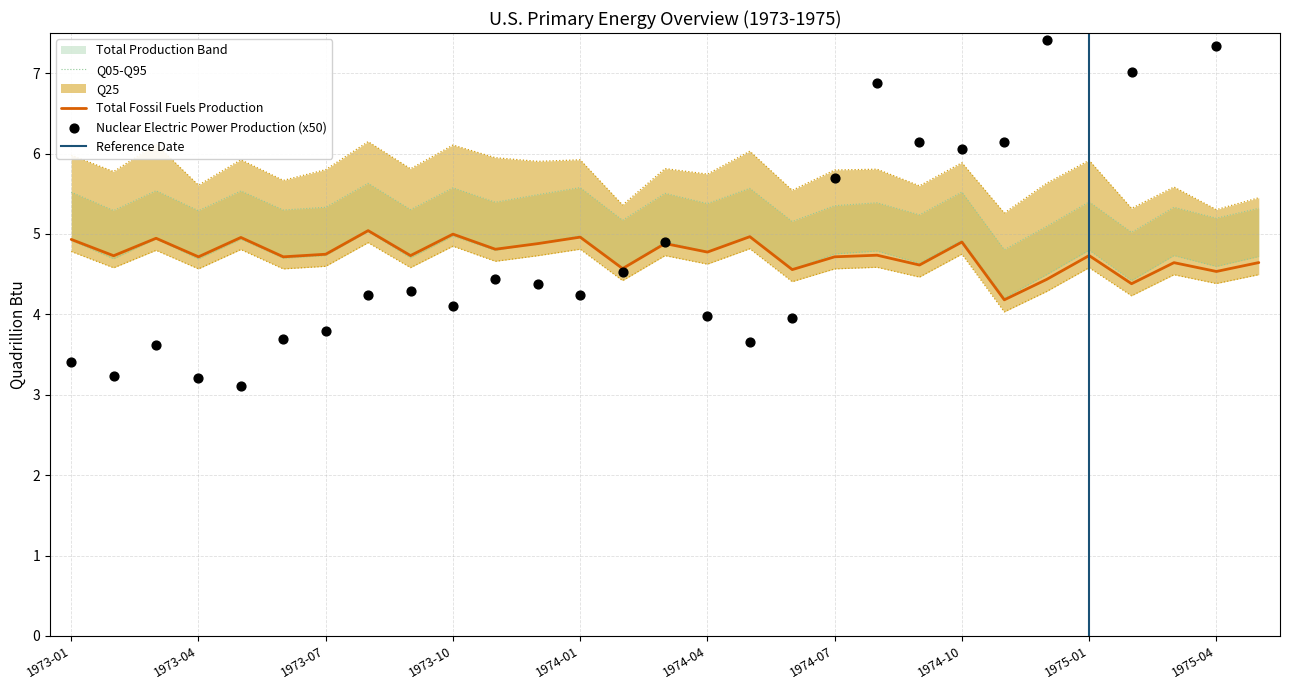

What is the total value across all series at 1974-12?

16.2